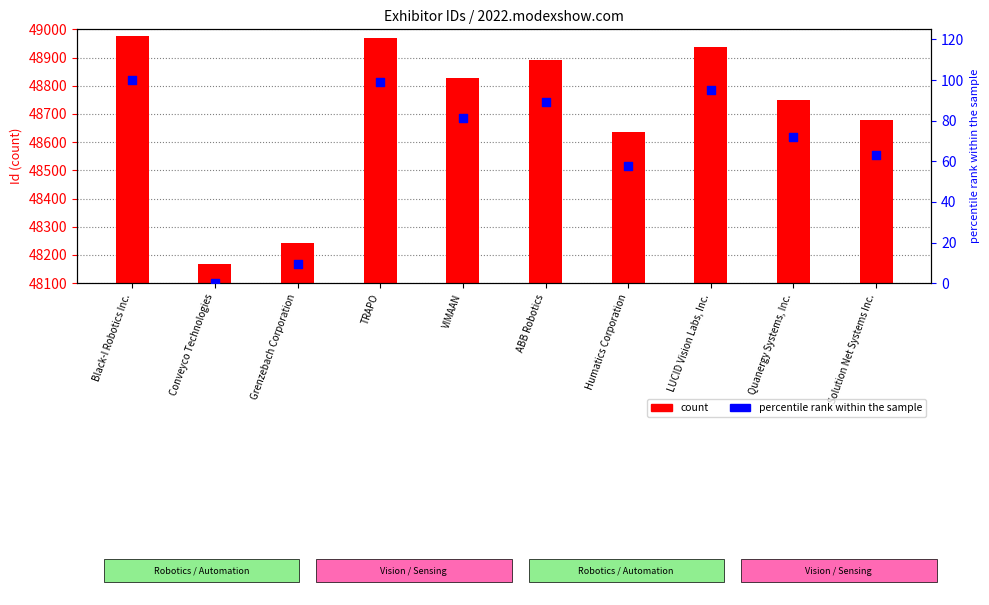

Is the value of percentile rank within the sample at Conveyco Technologies greater than the value of count at Solution Net Systems Inc.?

No